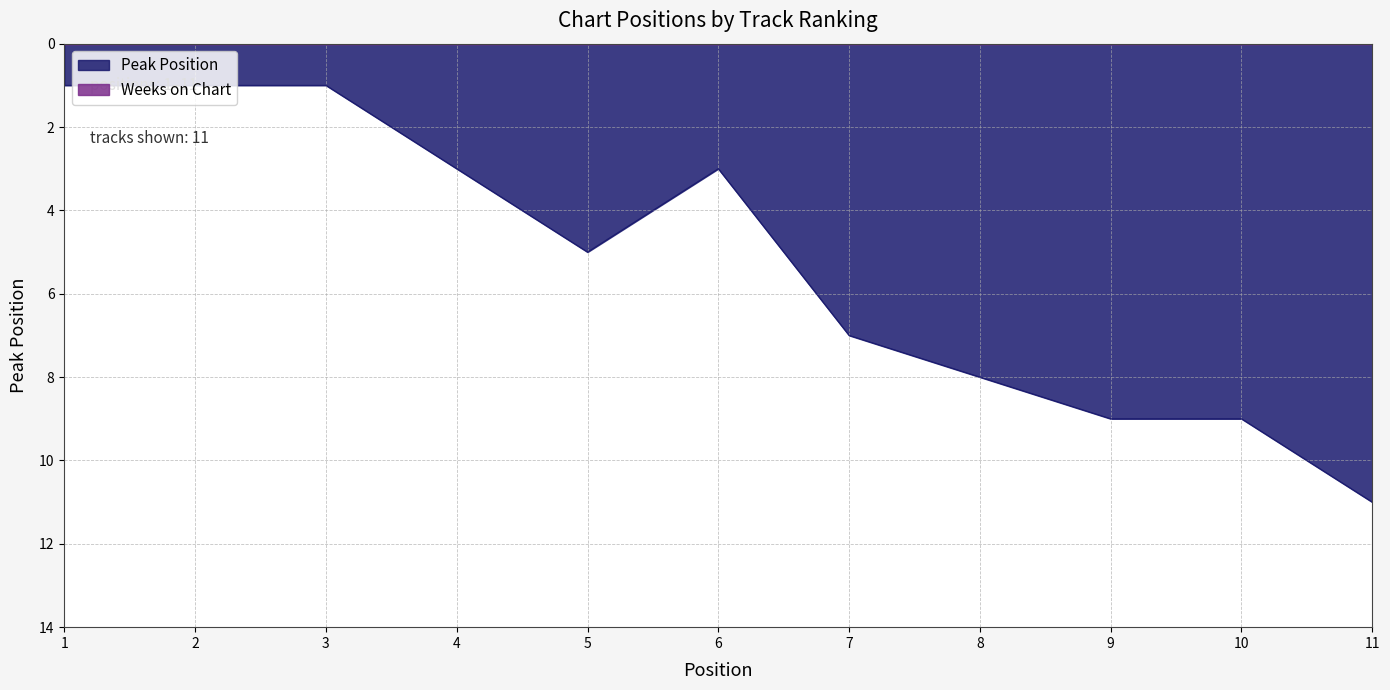

Count the values in the range 1 to 9.

10